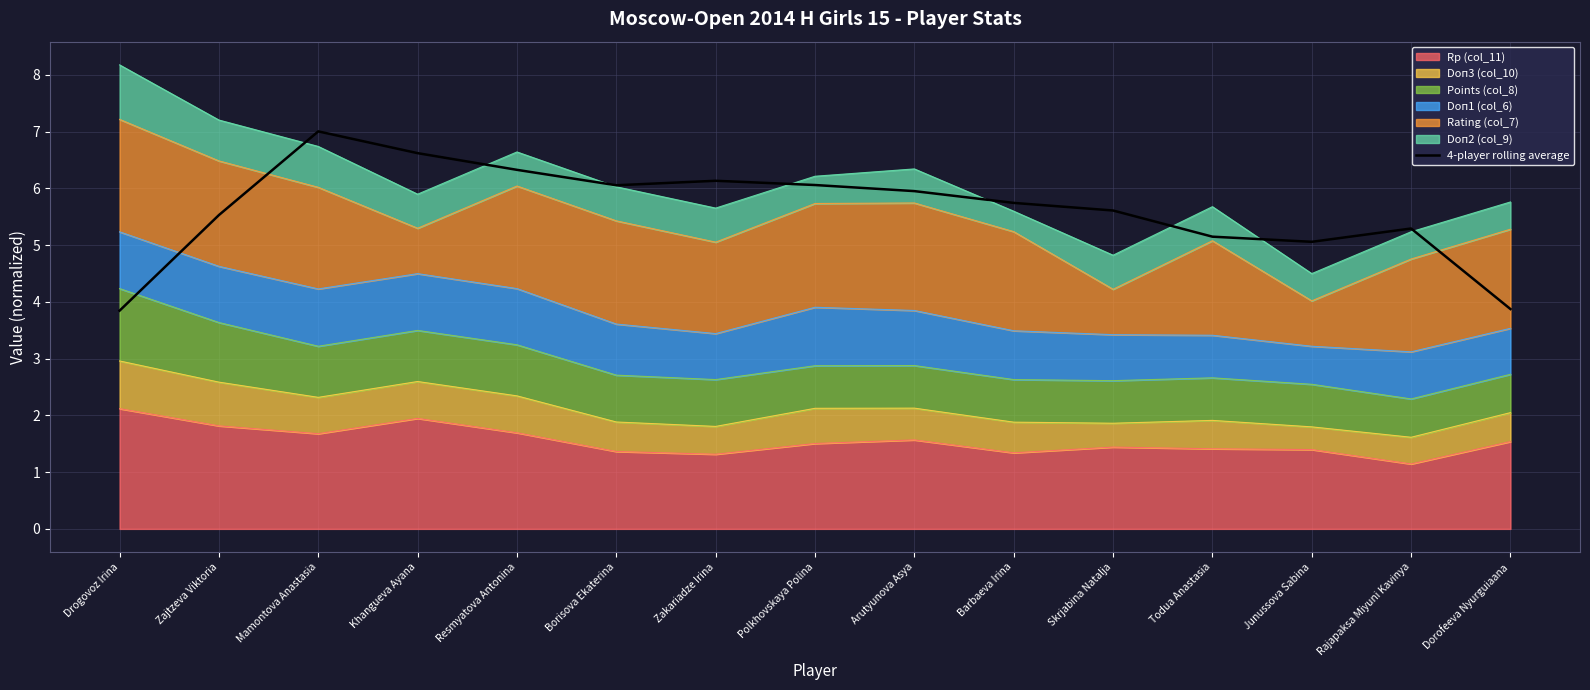

Rank the categories by value from highest to lowest.

Mamontova Anastasia, Khangueva Ayana, Resmyatova Antonina, Zakariadze Irina, Polkhovskaya Polina, Borisova Ekaterina, Arutyunova Asya, Barbaeva Irina, Skrjabina Natalja, Zajtzeva Viktoria, Rajapaksa Miyuni Kavinya, Todua Anastasia, Junussova Sabina, Dorofeeva Nyurguiaana, Drogovoz Irina